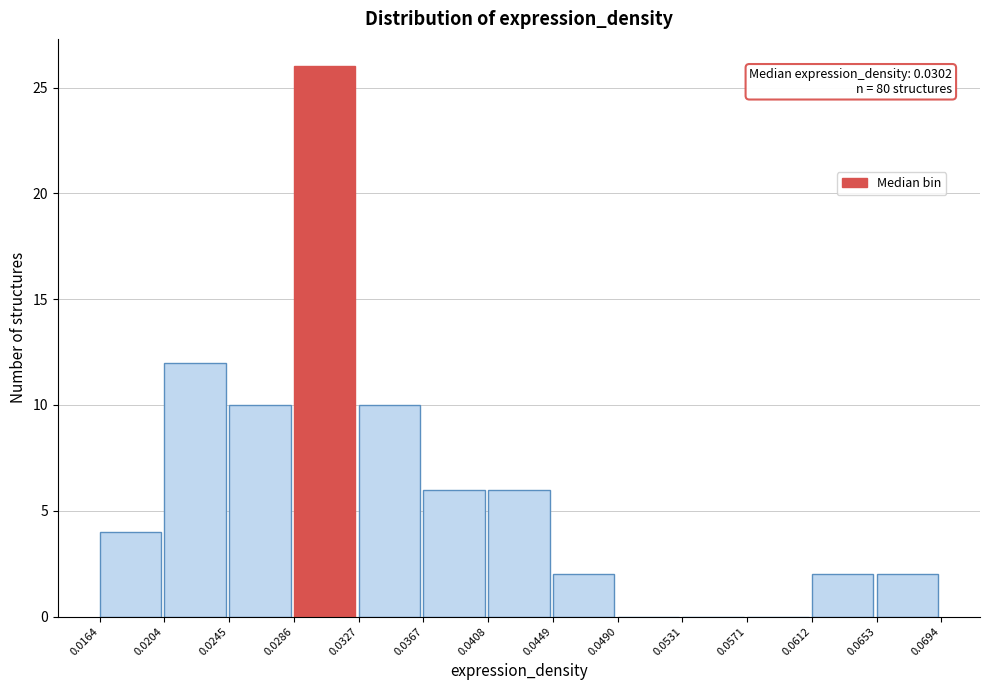

Which range on the x-axis has the tallest bar?

0.0286 to 0.0327